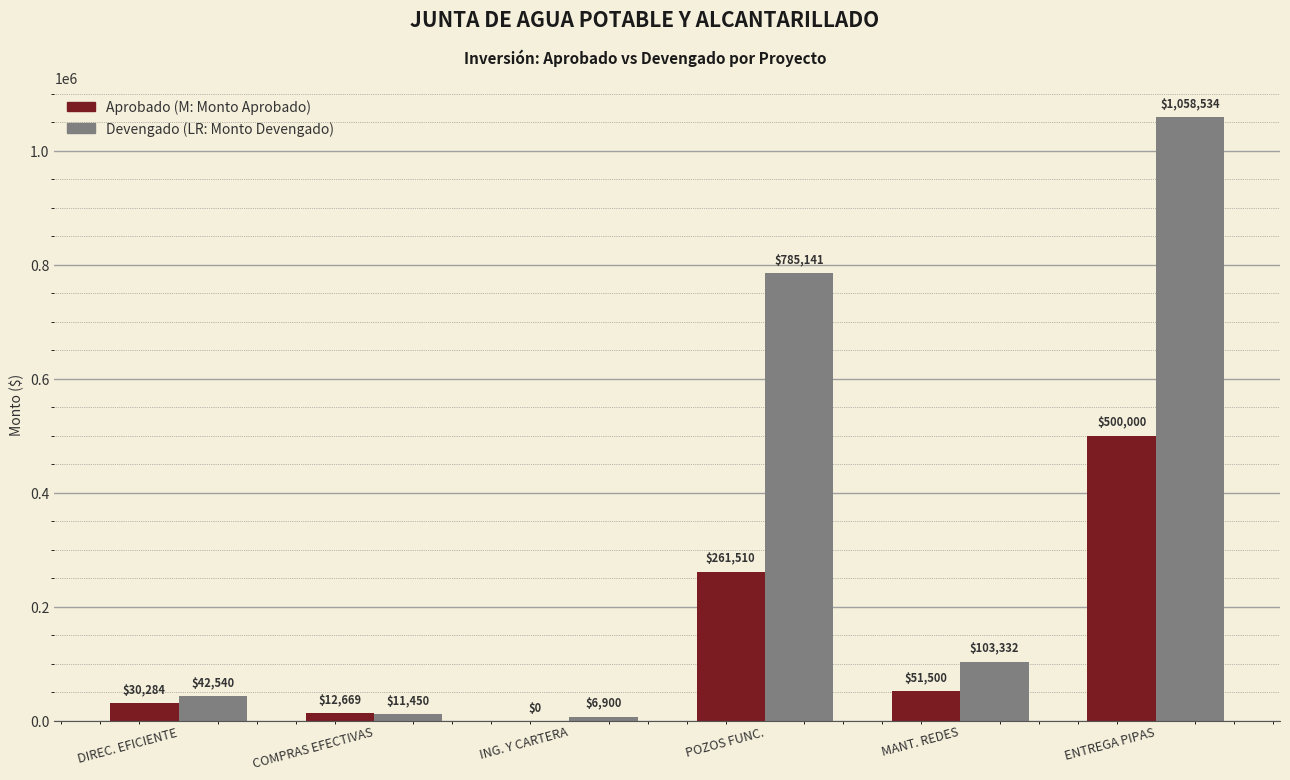

What is the greatest value displayed?

1058534.5